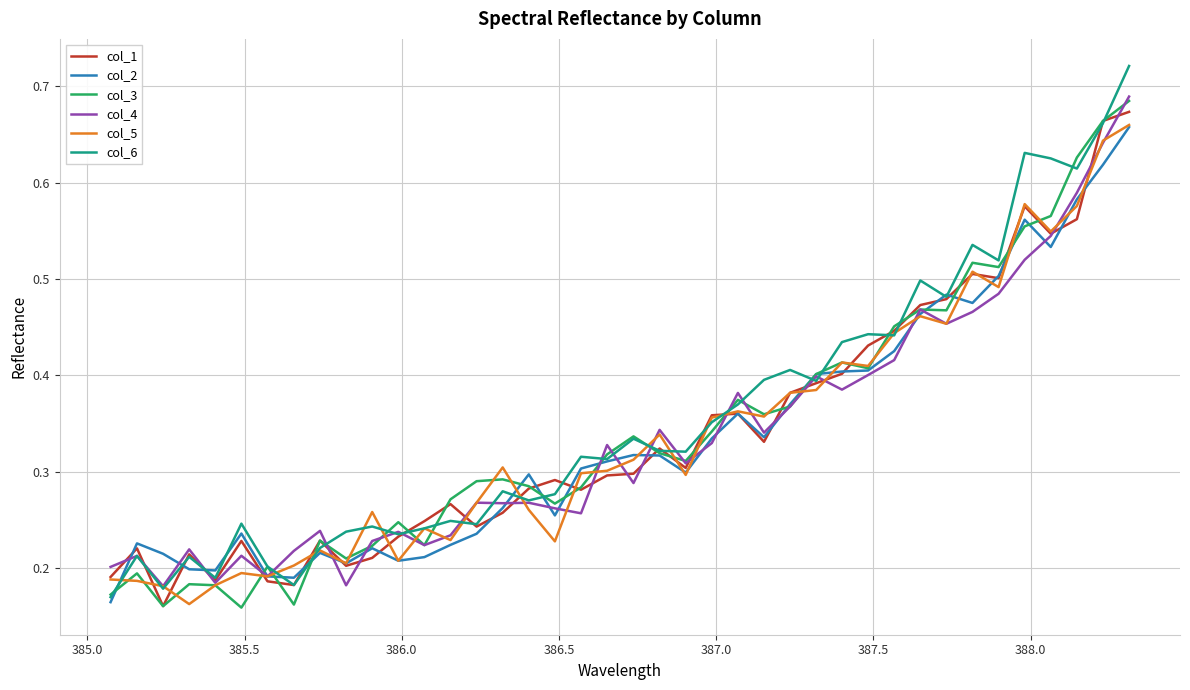

Which series has the largest range (max minus min)?

col_6